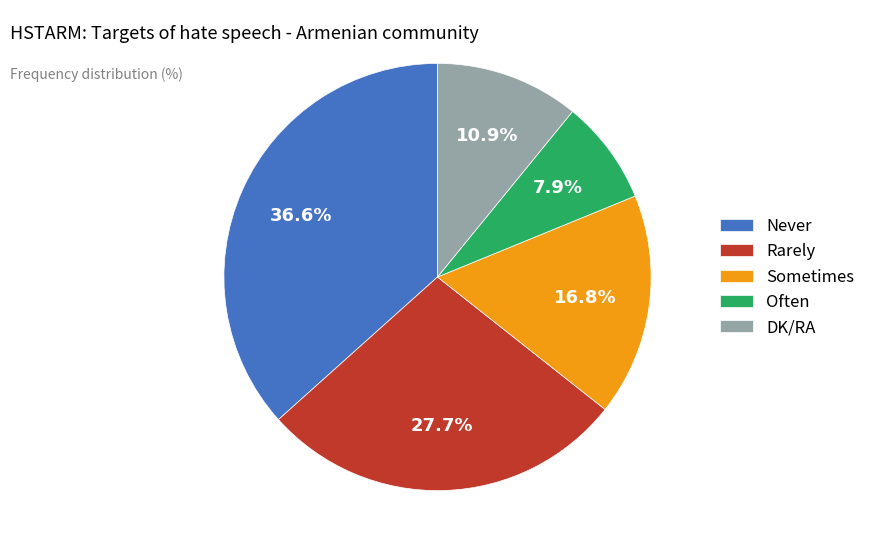

To the nearest percent, what is the difference between the Often and Sometimes slice percentages?

9%